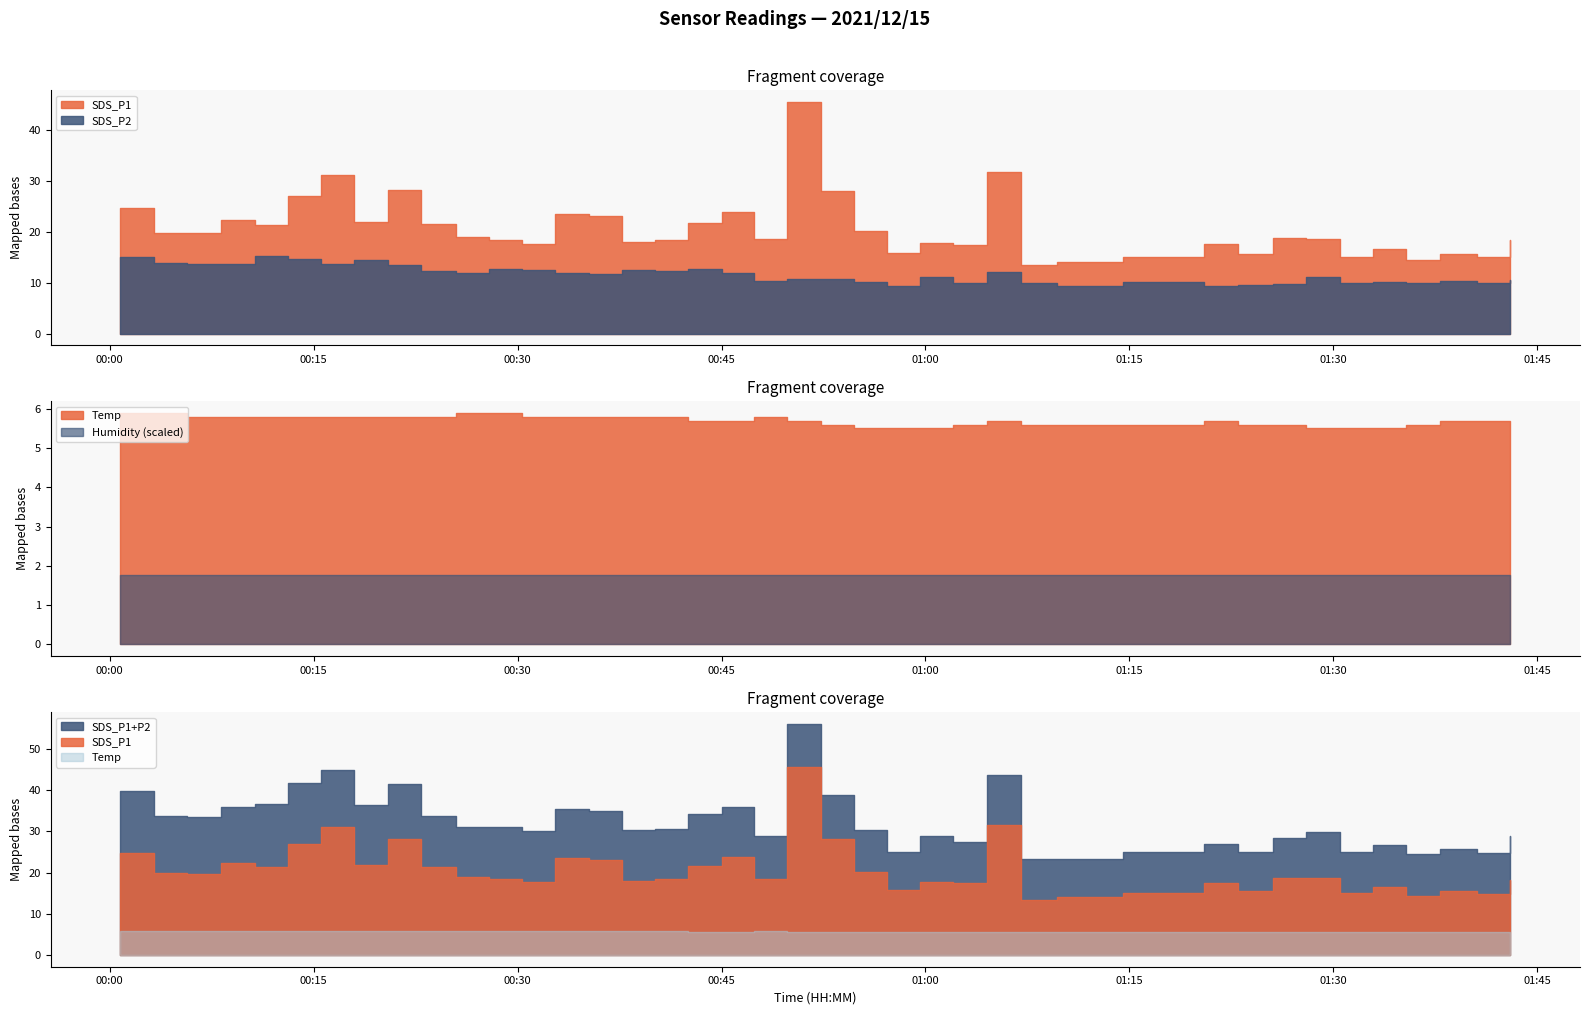

What is the difference between the maximum and minimum values in the SDS_P1 series?

32.1